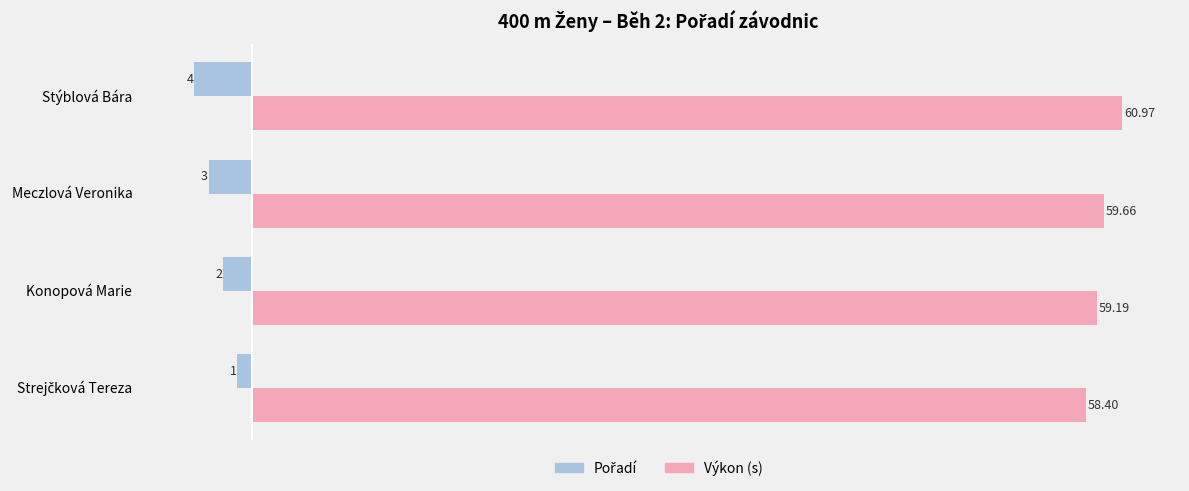

What is the difference between the highest and lowest values at Stýblová Bára?

65.0